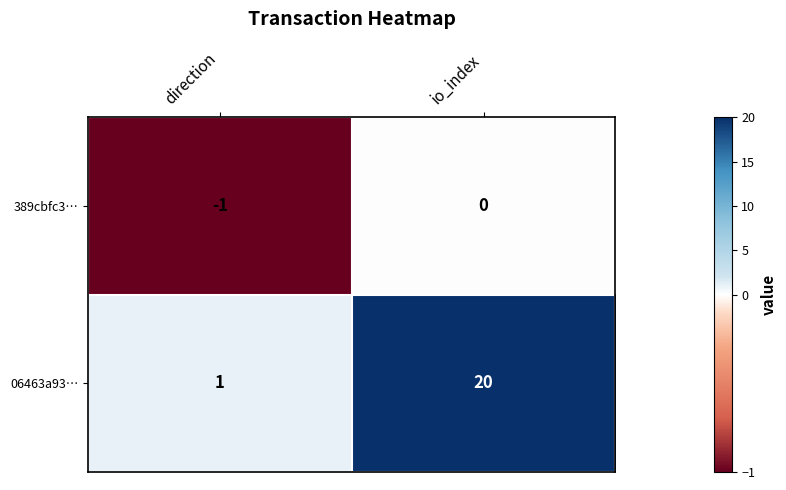

Rank the series at io_index from lowest to highest value.

389cbfc3…, 06463a93…